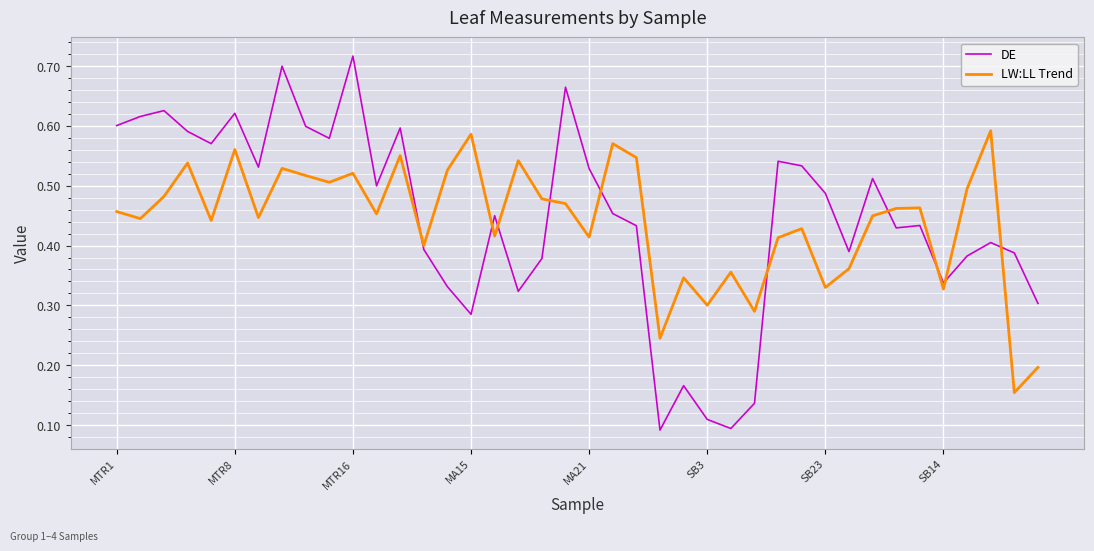

Rank the series by their maximum value, from highest to lowest.

DE, LW:LL Trend